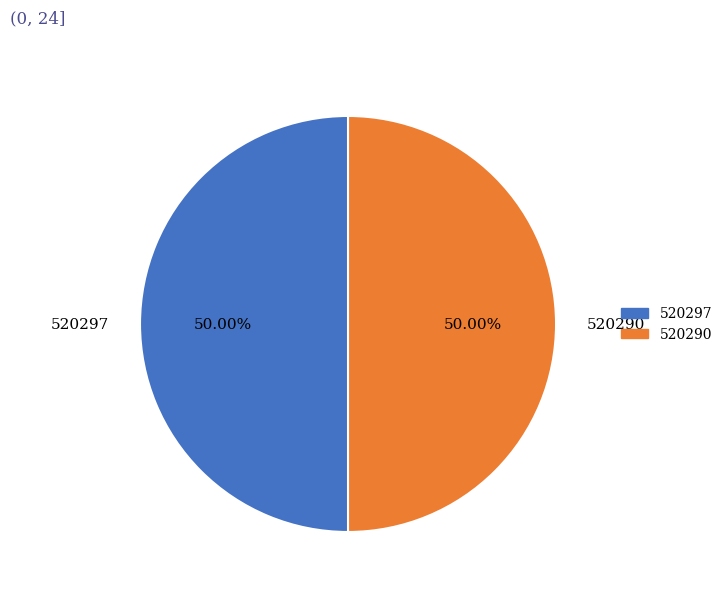

To the nearest percent, what portion does 520297 represent?

50%